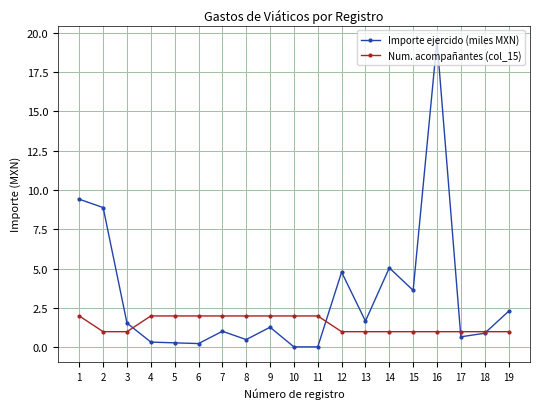

Which series has the largest range (max minus min)?

Importe ejercido (miles MXN)